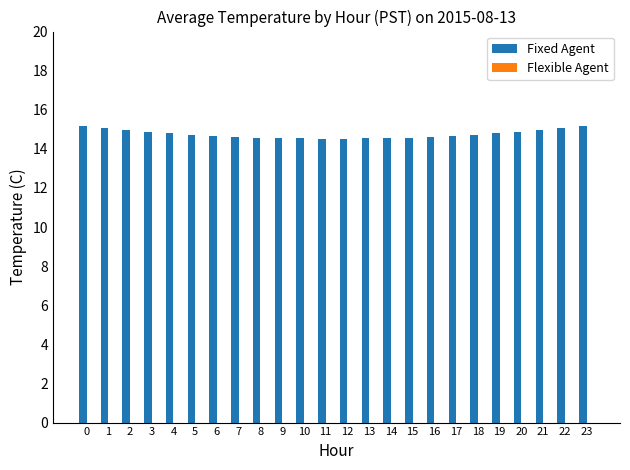

Count the number of data series in this chart.

1